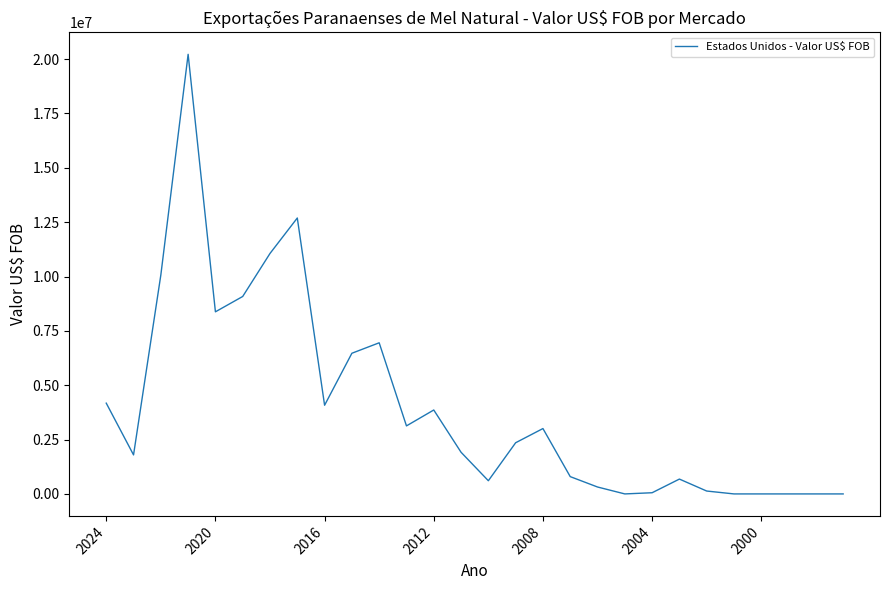

What is the difference between the maximum and minimum values?

20220639